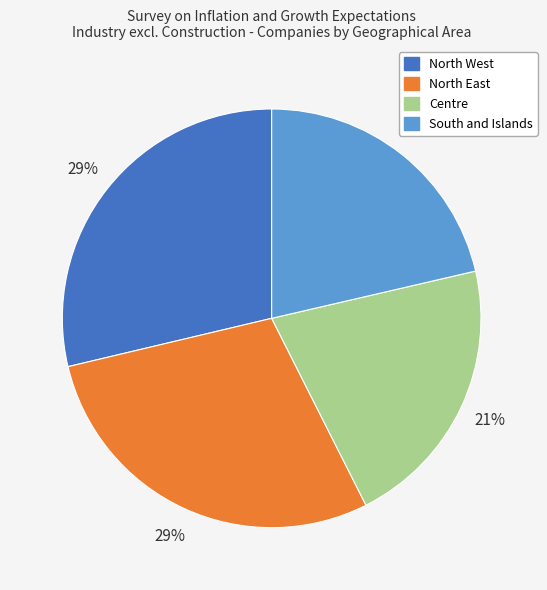

True or false: North West accounts for 29% of the total.

True